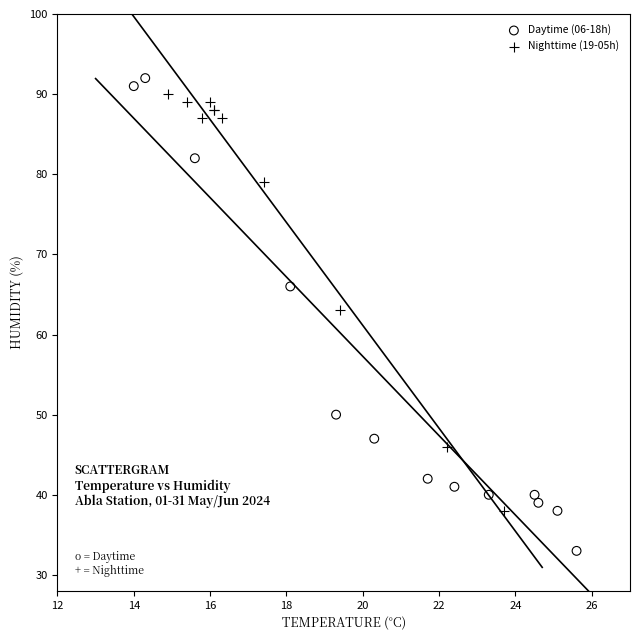

Which series has the largest Y range (max minus min)?

Daytime (06-18h)